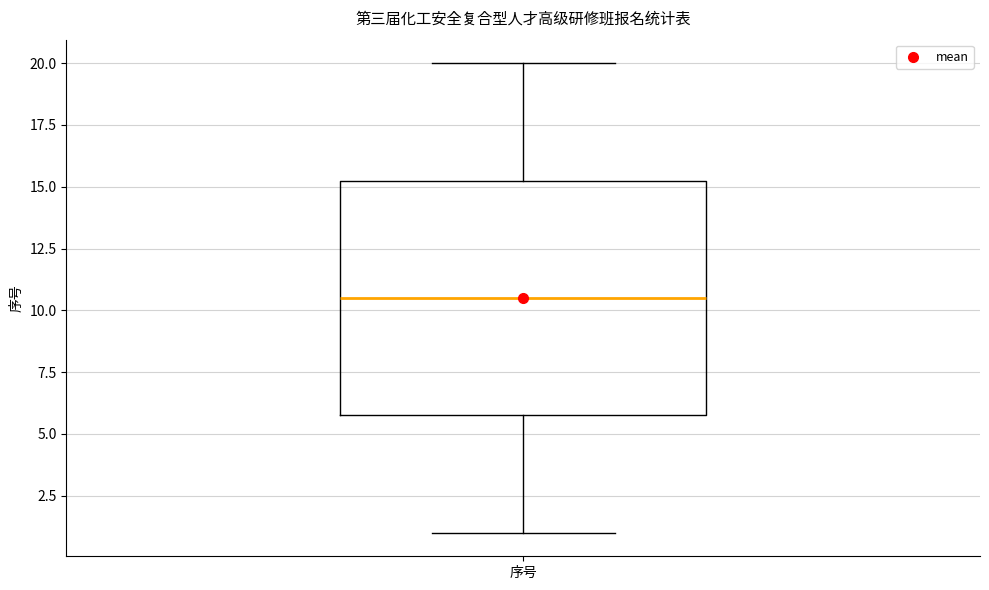

Where is the upper edge of the box for 序号 on the y-axis? The values are not printed on the chart, so give them approximately, as read against the axis.

15.5